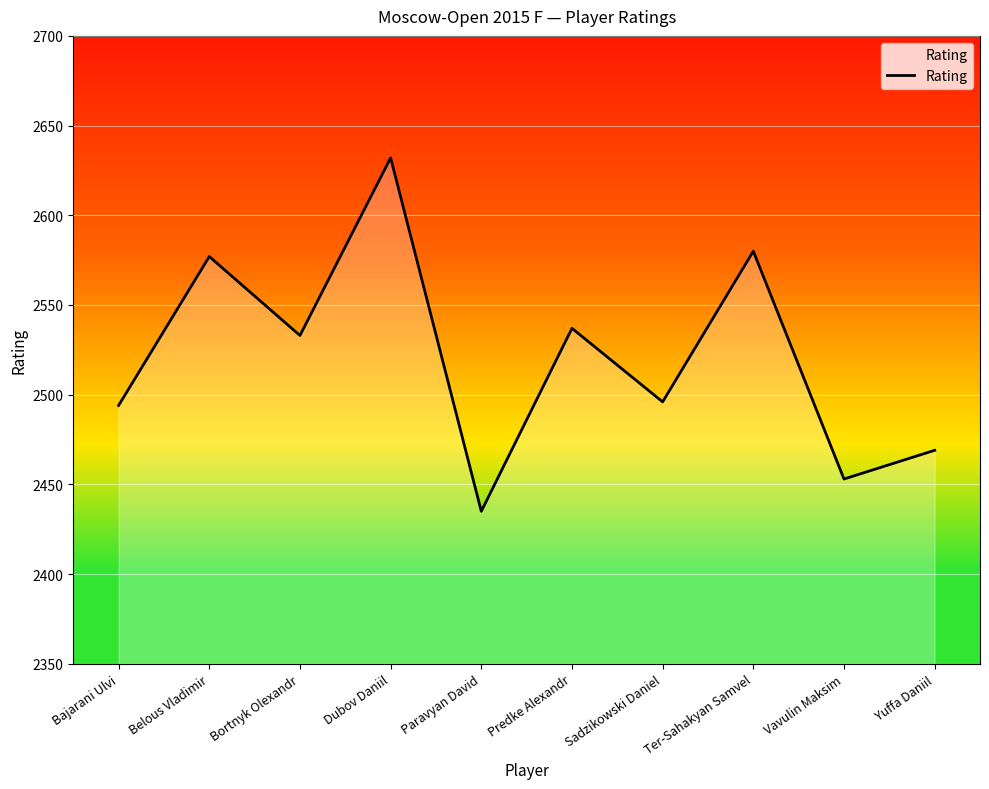

Which category has the highest value across all series?

Dubov Daniil